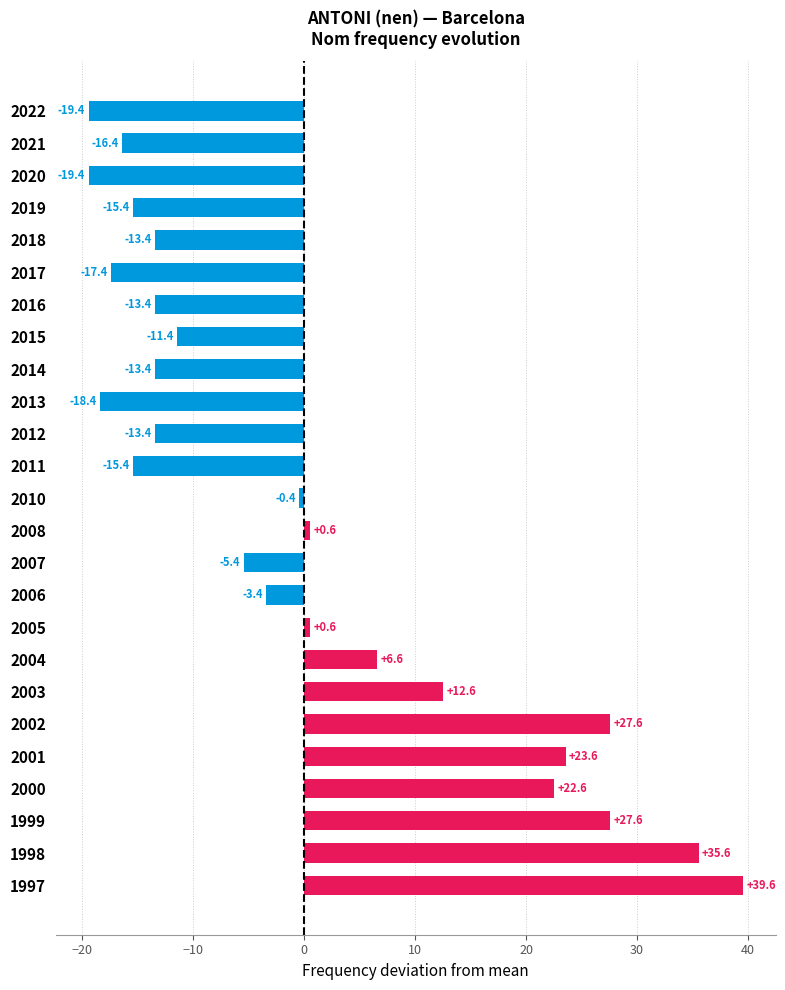

True or false: the data shows -15.4 at 2011.

True